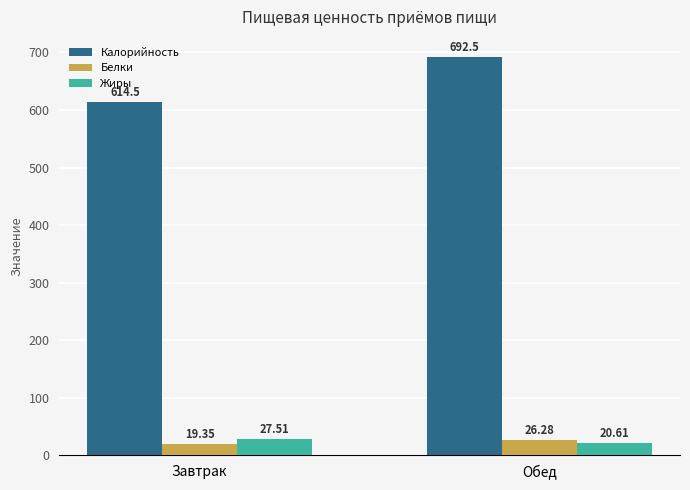

How many groups of bars are there?

2